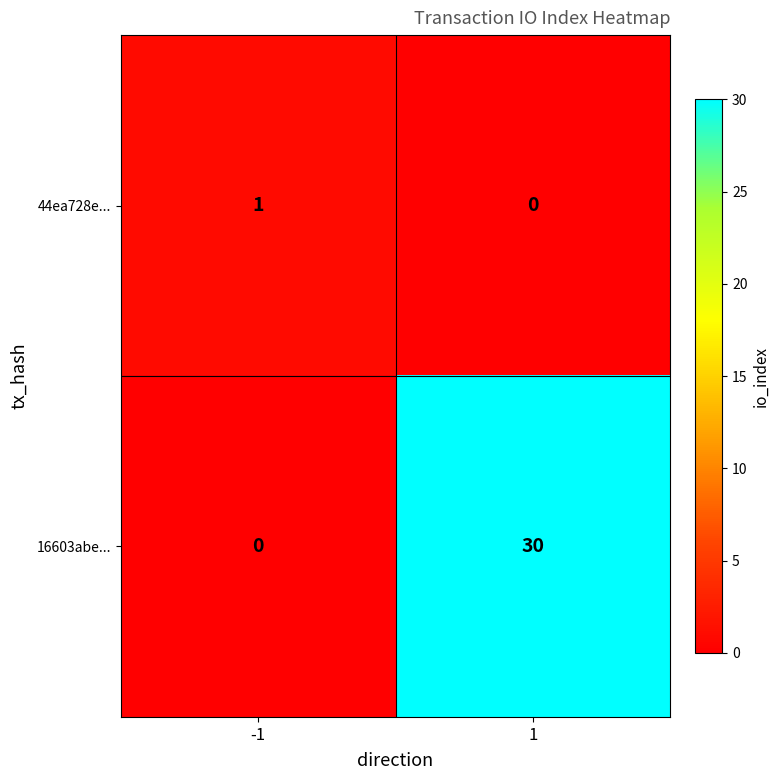

Reading left to right, list all the values displayed in this chart.

44ea728e...: -1=1	1=0
16603abe...: -1=0	1=30